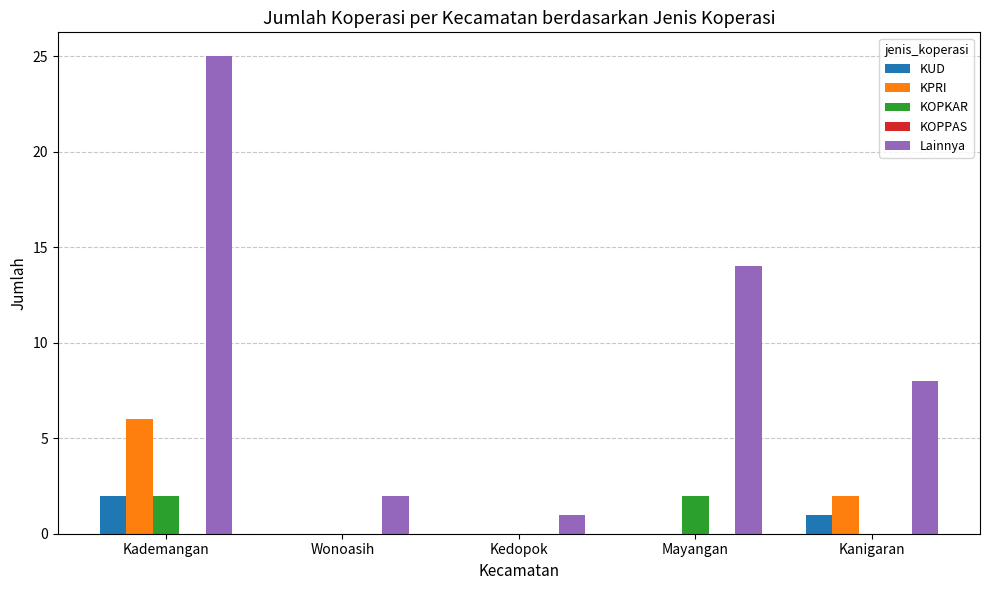

Which series has the largest total across all categories?

Lainnya